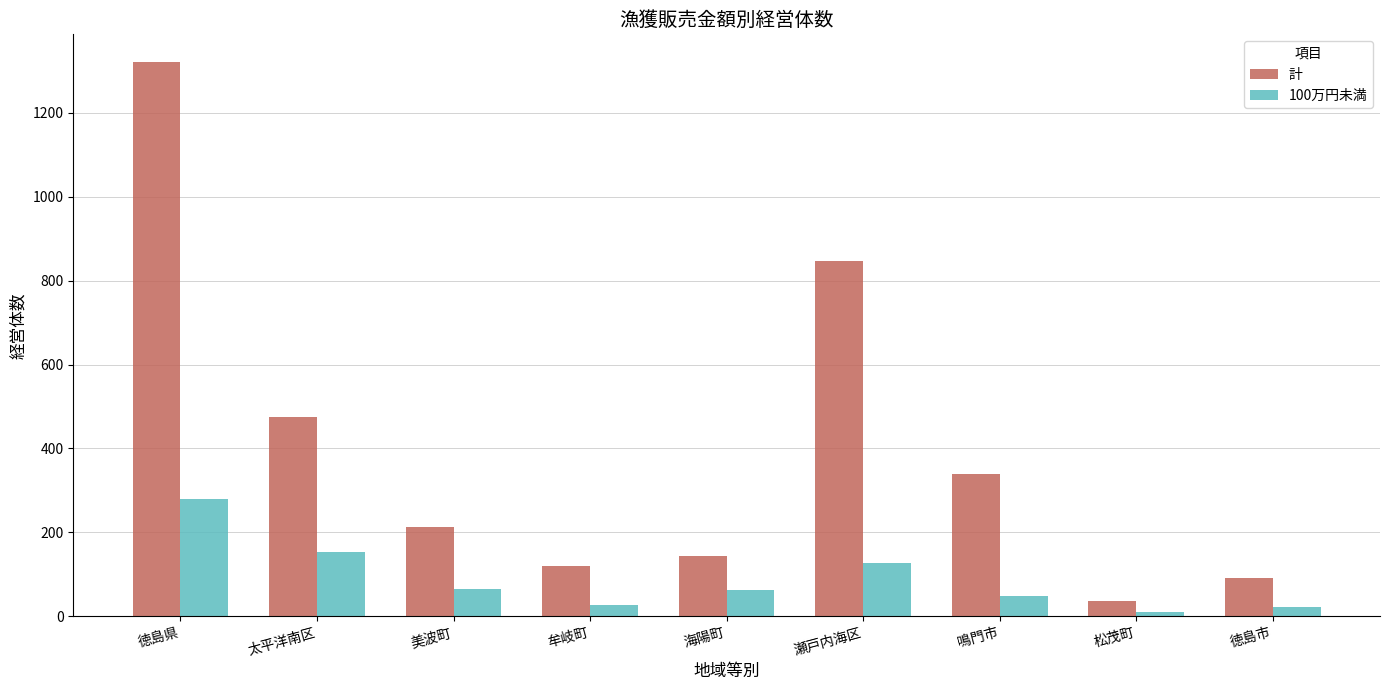

Where does the 計 series first go above 213?

徳島県